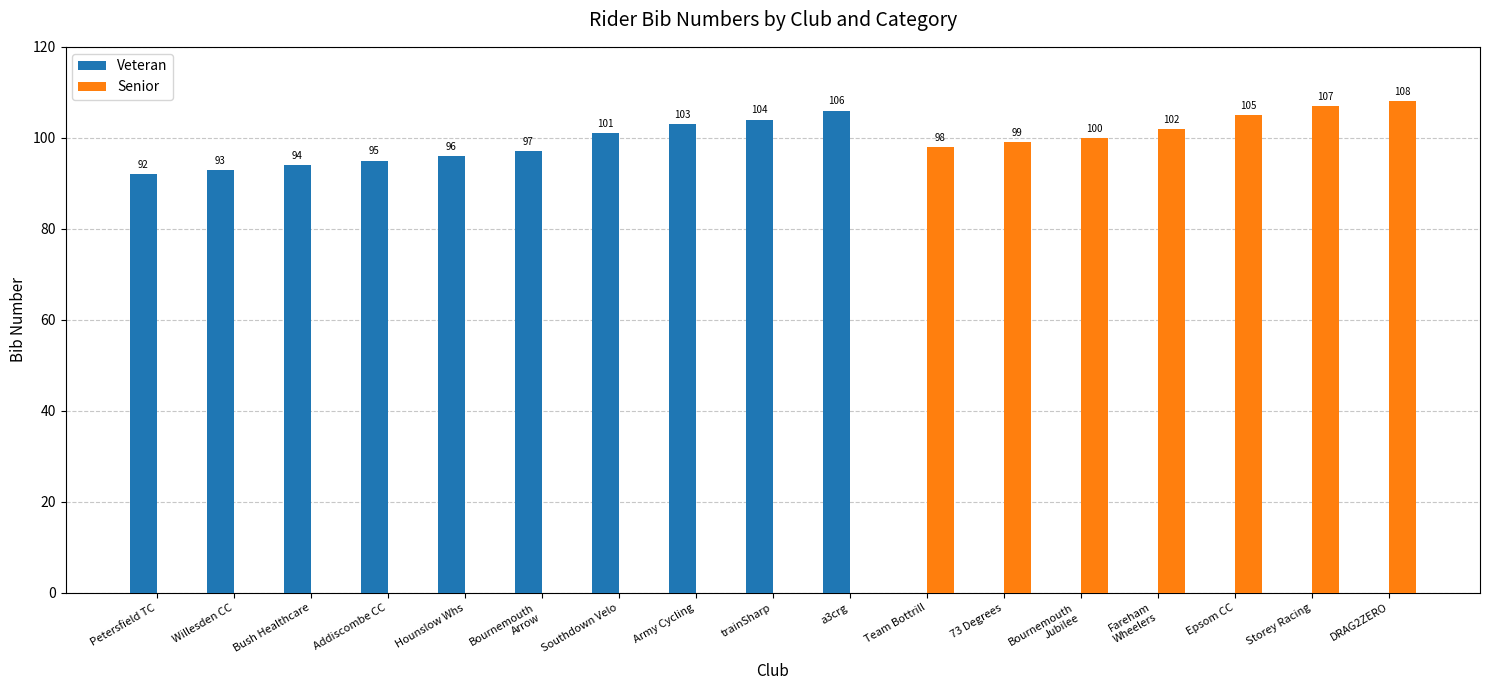

How many data points in Senior are above 0?

7